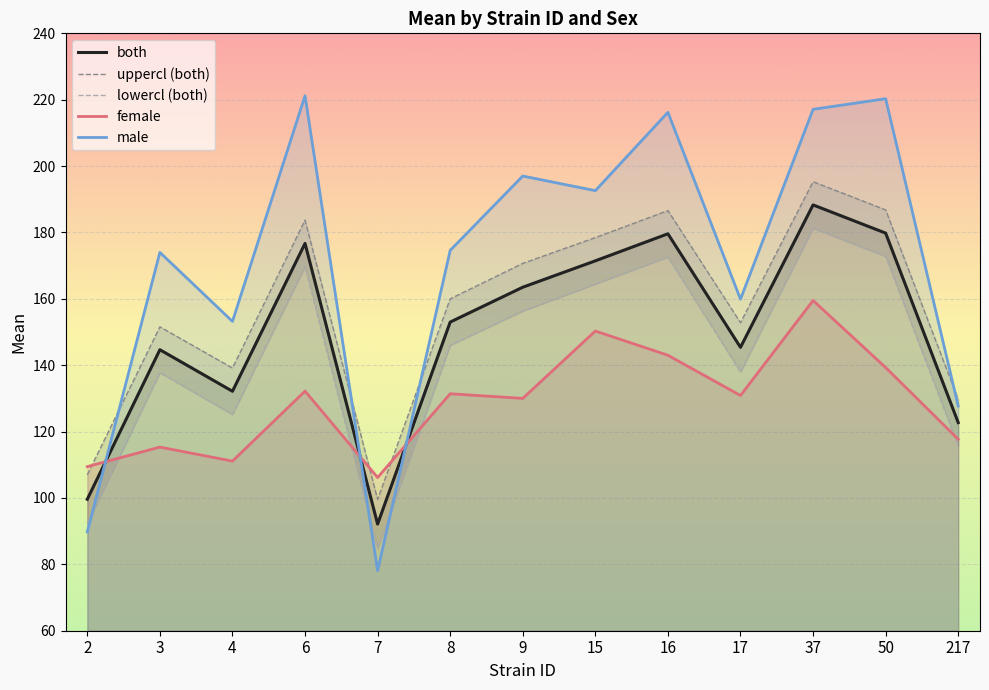

True or false: both and lowercl_both cross at least once.

False